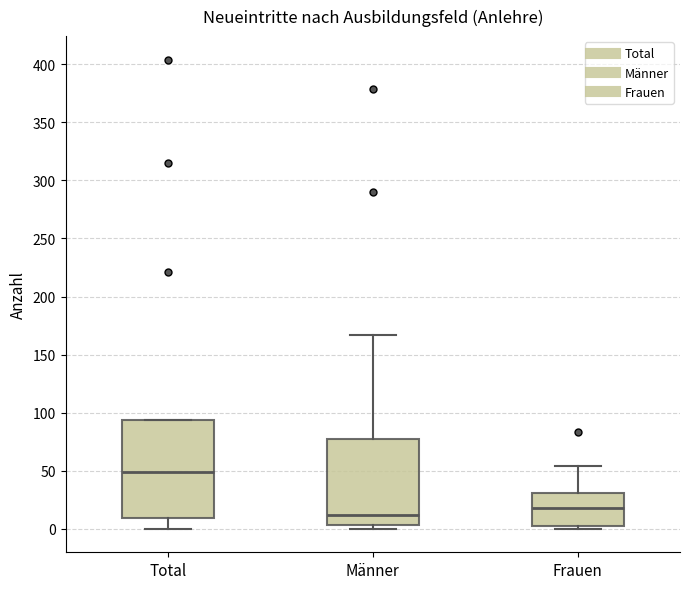

Which box is the tallest, from its lower edge to its upper edge?

Total